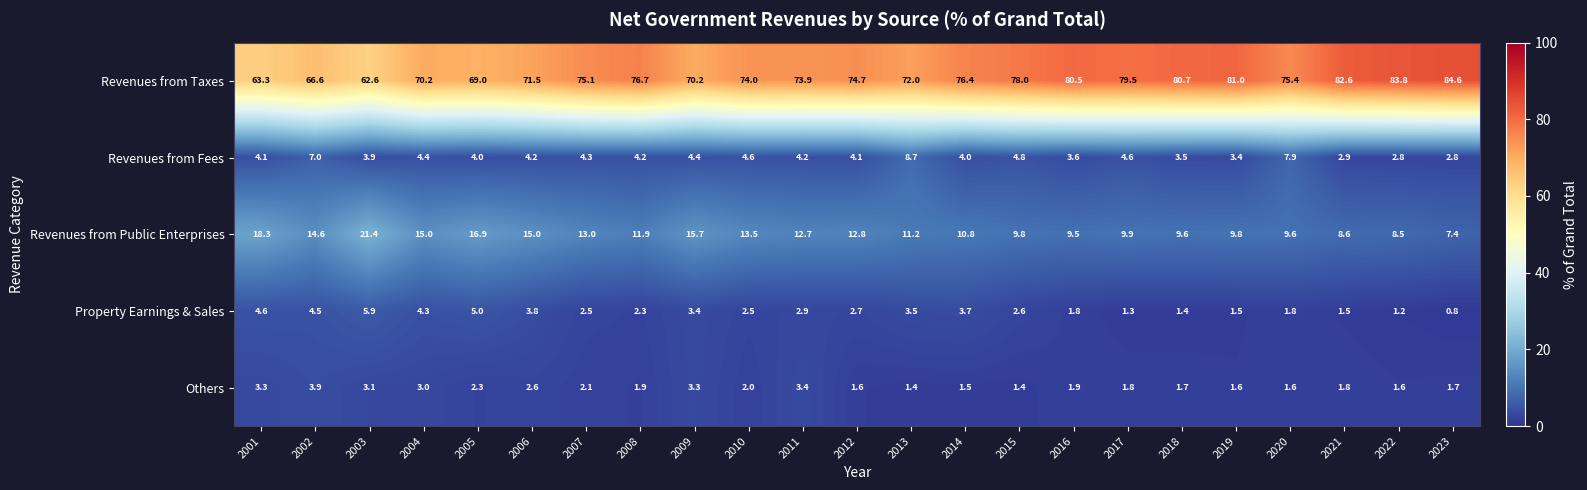

Which category has the highest value across all series?

2023